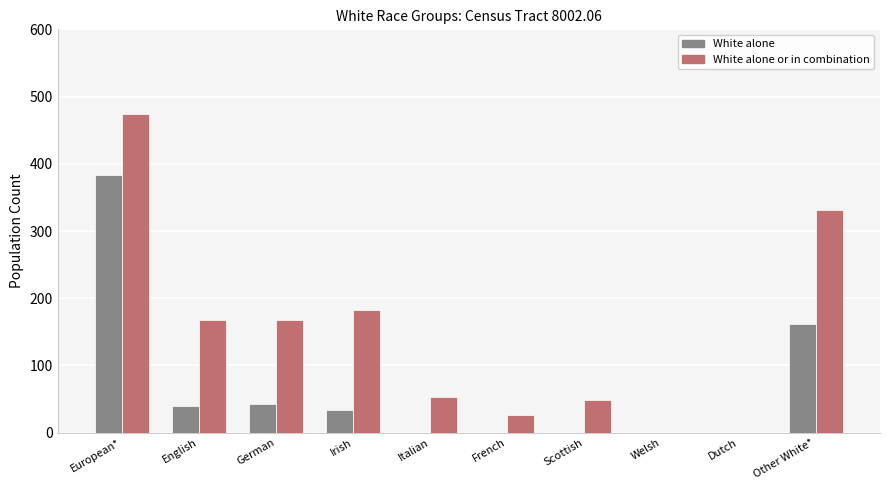

How many distinct data groups are displayed?

2